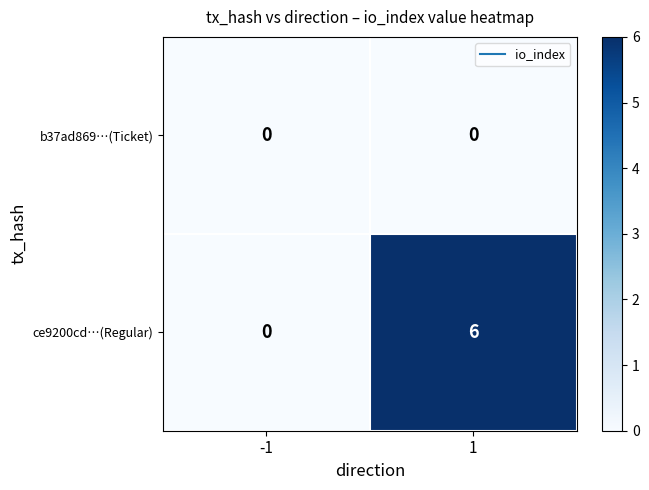

Reading left to right, list all the values displayed in this chart.

b37ad869…(Ticket): 0	0
ce9200cd…(Regular): 0	6